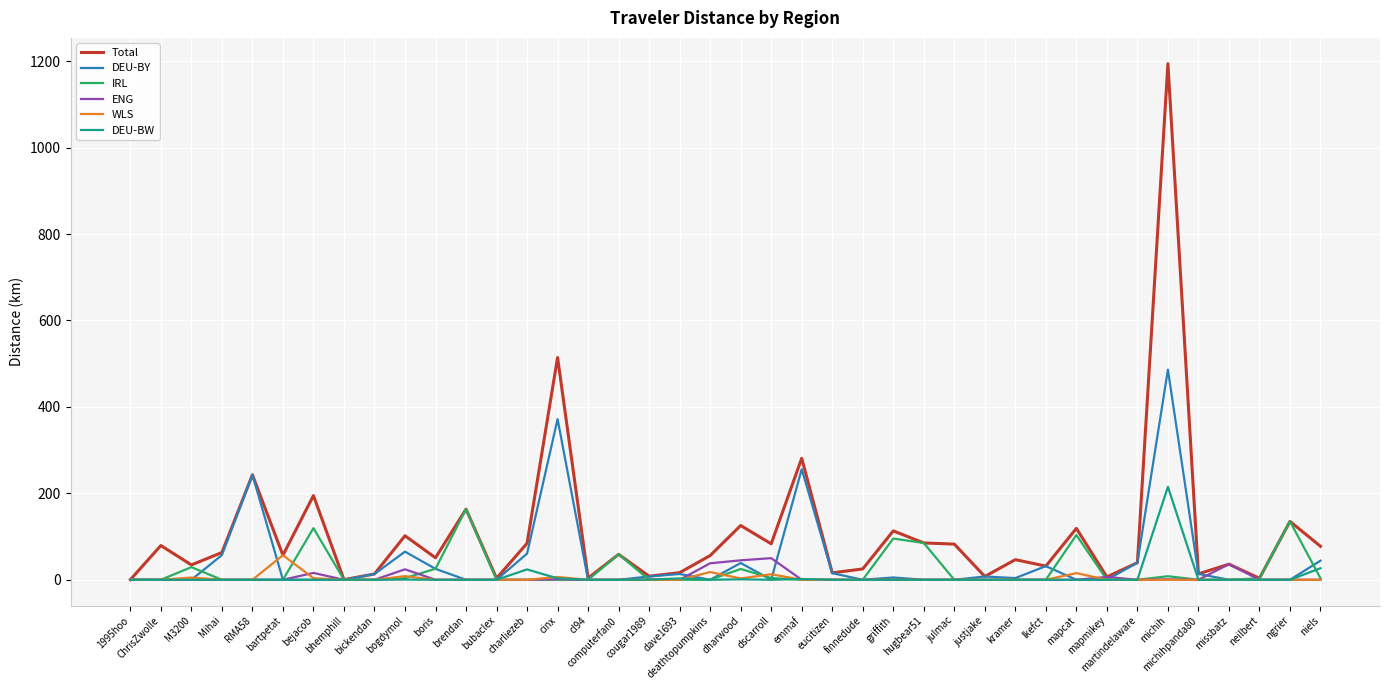

Is the value of IRL at finnedude greater than the value of Total at dharwood?

No